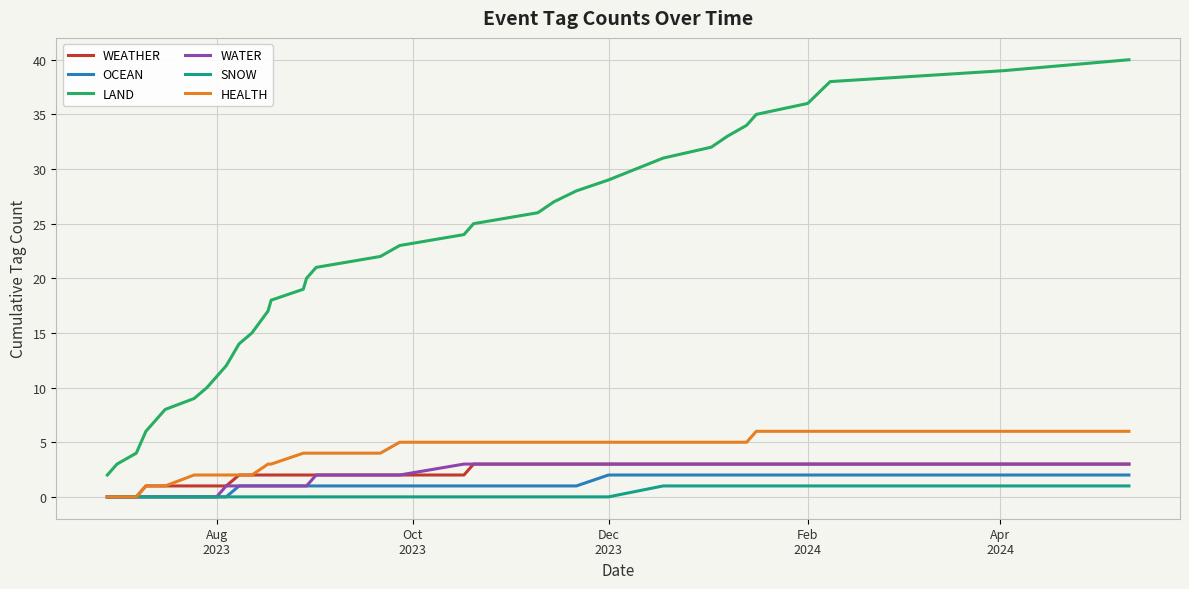

True or false: SNOW and LAND intersect in this chart.

False